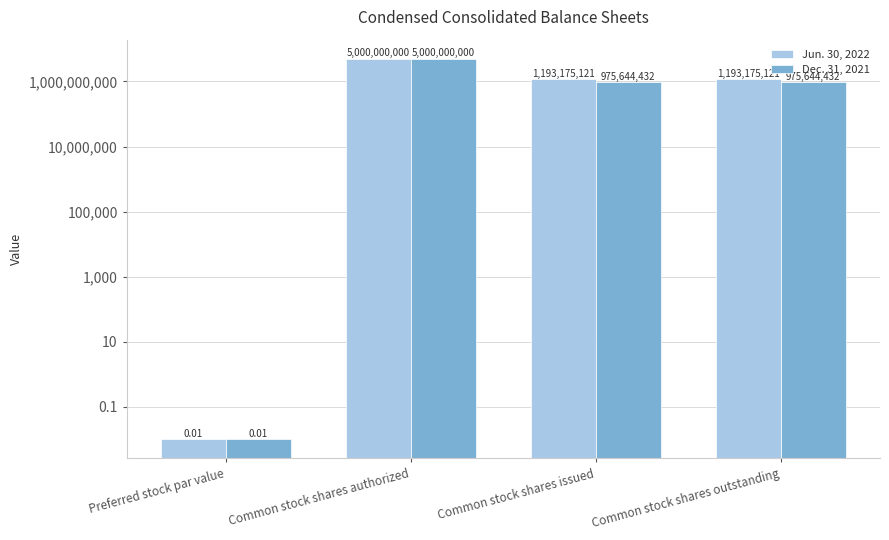

The Dec. 31, 2021 series shows 5000000000.0 at Common stock shares authorized. True or false?

True